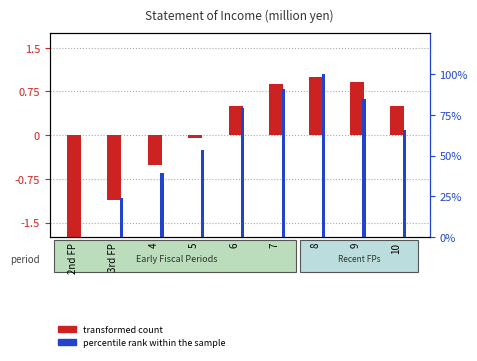

At how many categories does at least one series exceed 35?

7